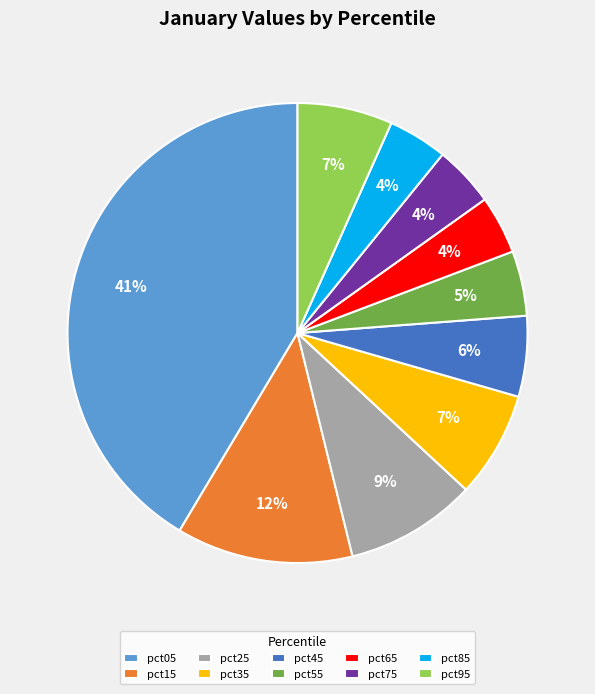

Which category has the biggest portion of the pie?

pct05